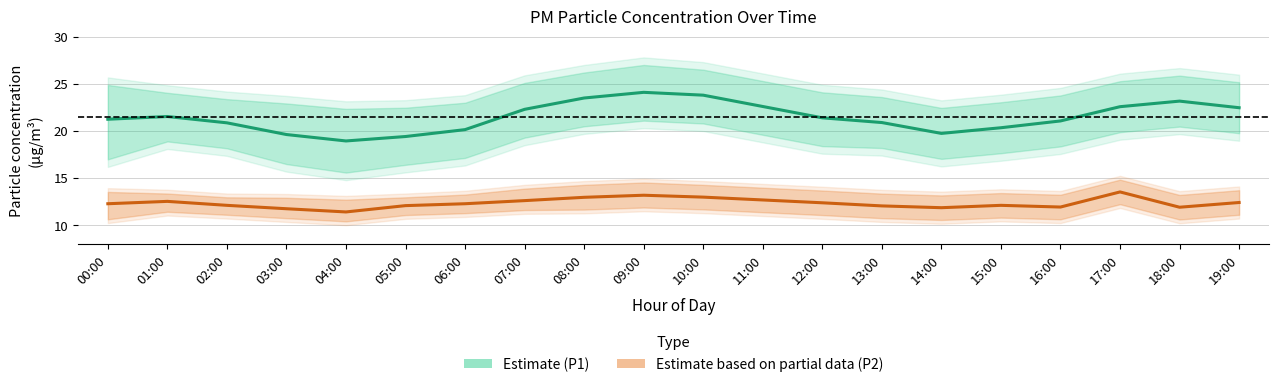

What is the average value of the P1 (PM10) series?

21.5